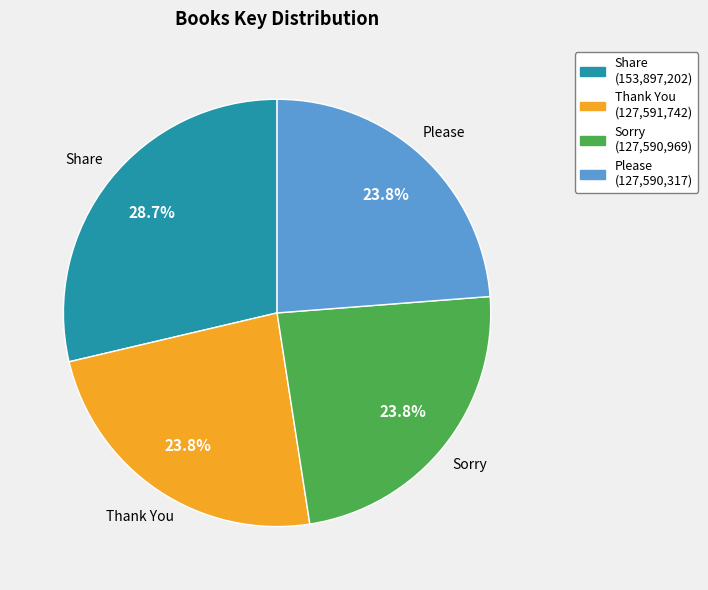

What is the ratio of the value at Please to the value at Share?

0.8